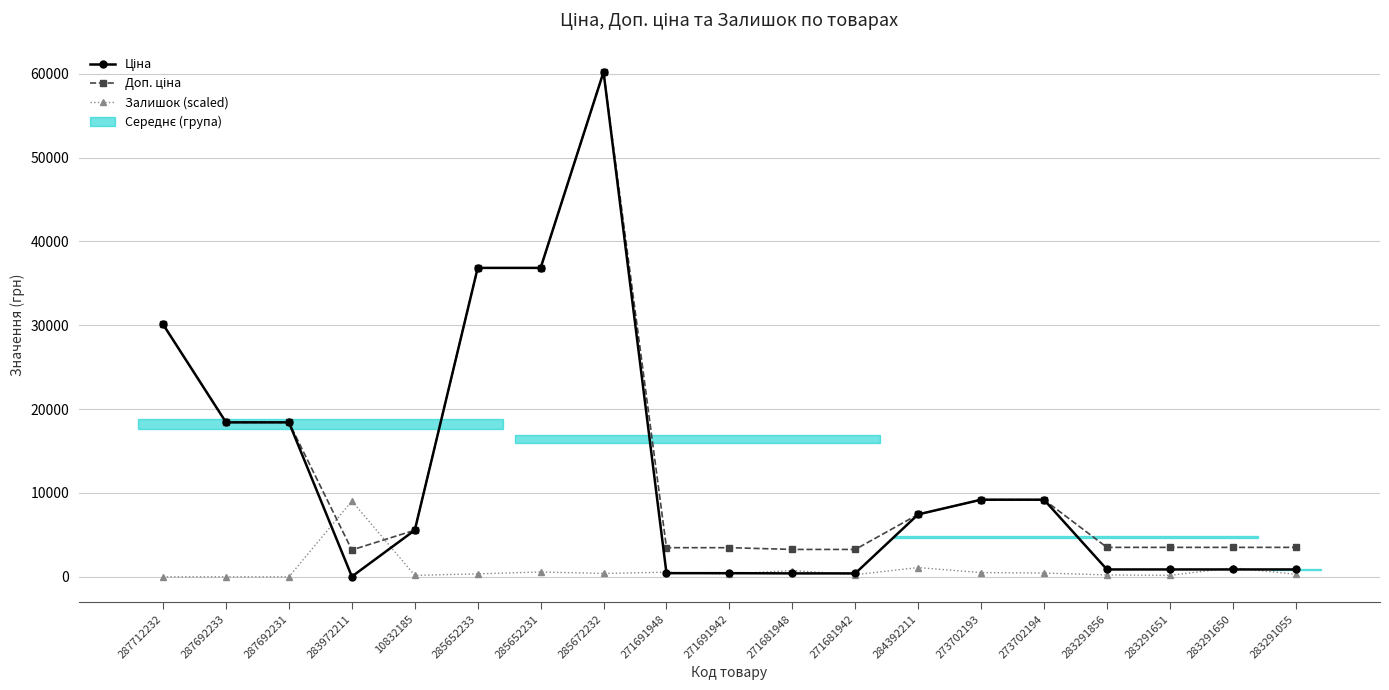

What is the value of the Залишок (scaled) point at the 17th from the left?

175.6